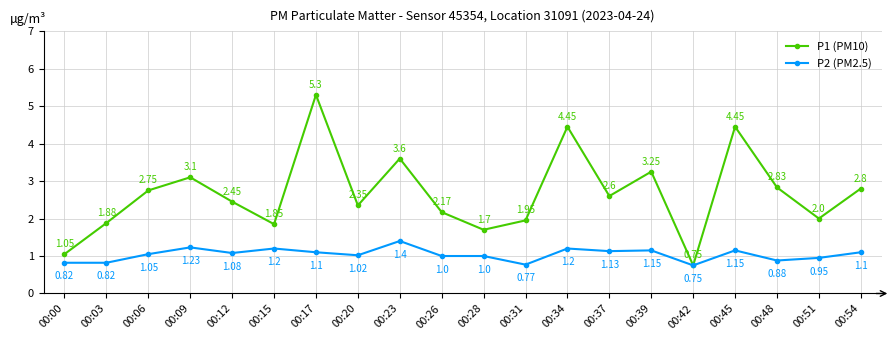

Between 00:28 and 00:54, which series saw the biggest shift?

P1 (PM10)